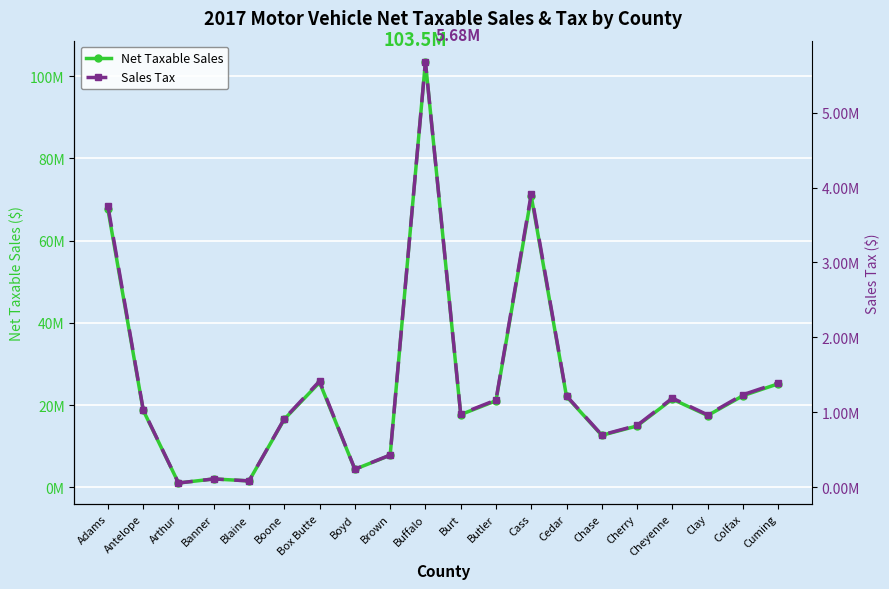

Read the Sales Tax value at Burt.

978543.3